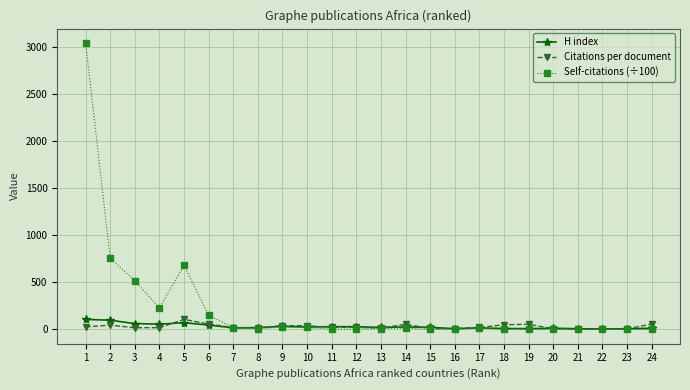

The value of Self-citations (÷100) at 20 is -931.9. True or false?

False